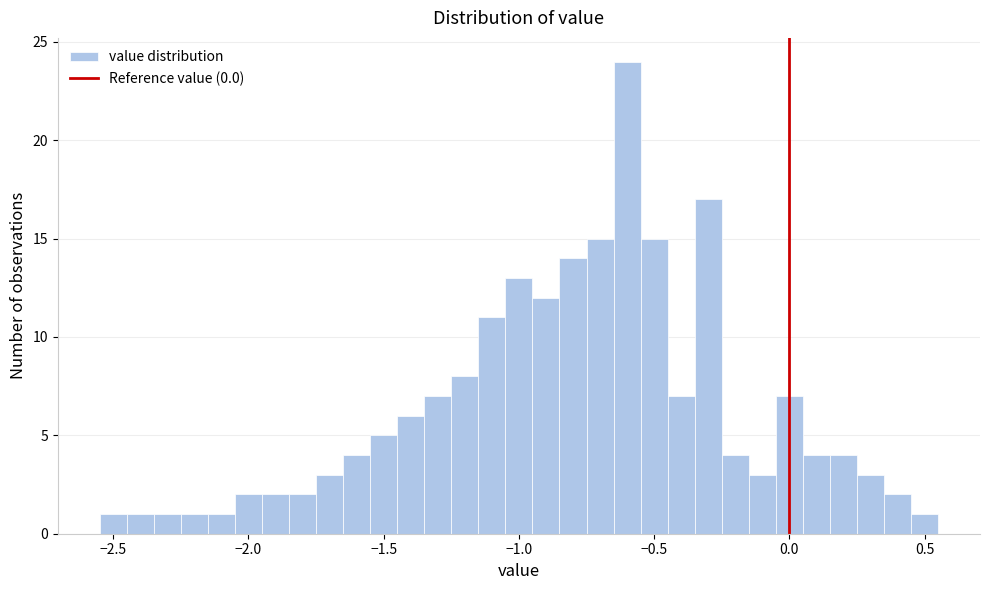

Around what value on the x-axis is the tallest bar? Give the approximate position of its centre, as read against the axis.

-0.60